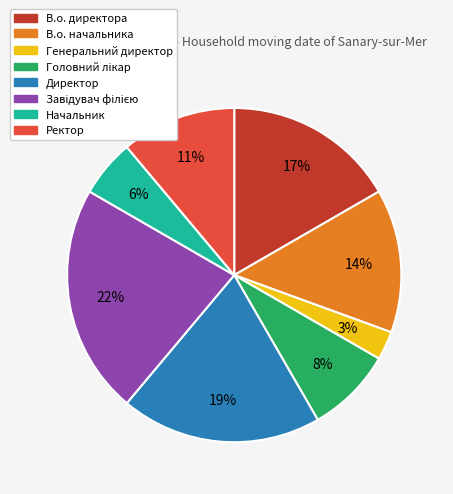

How many segments does this pie chart have?

8